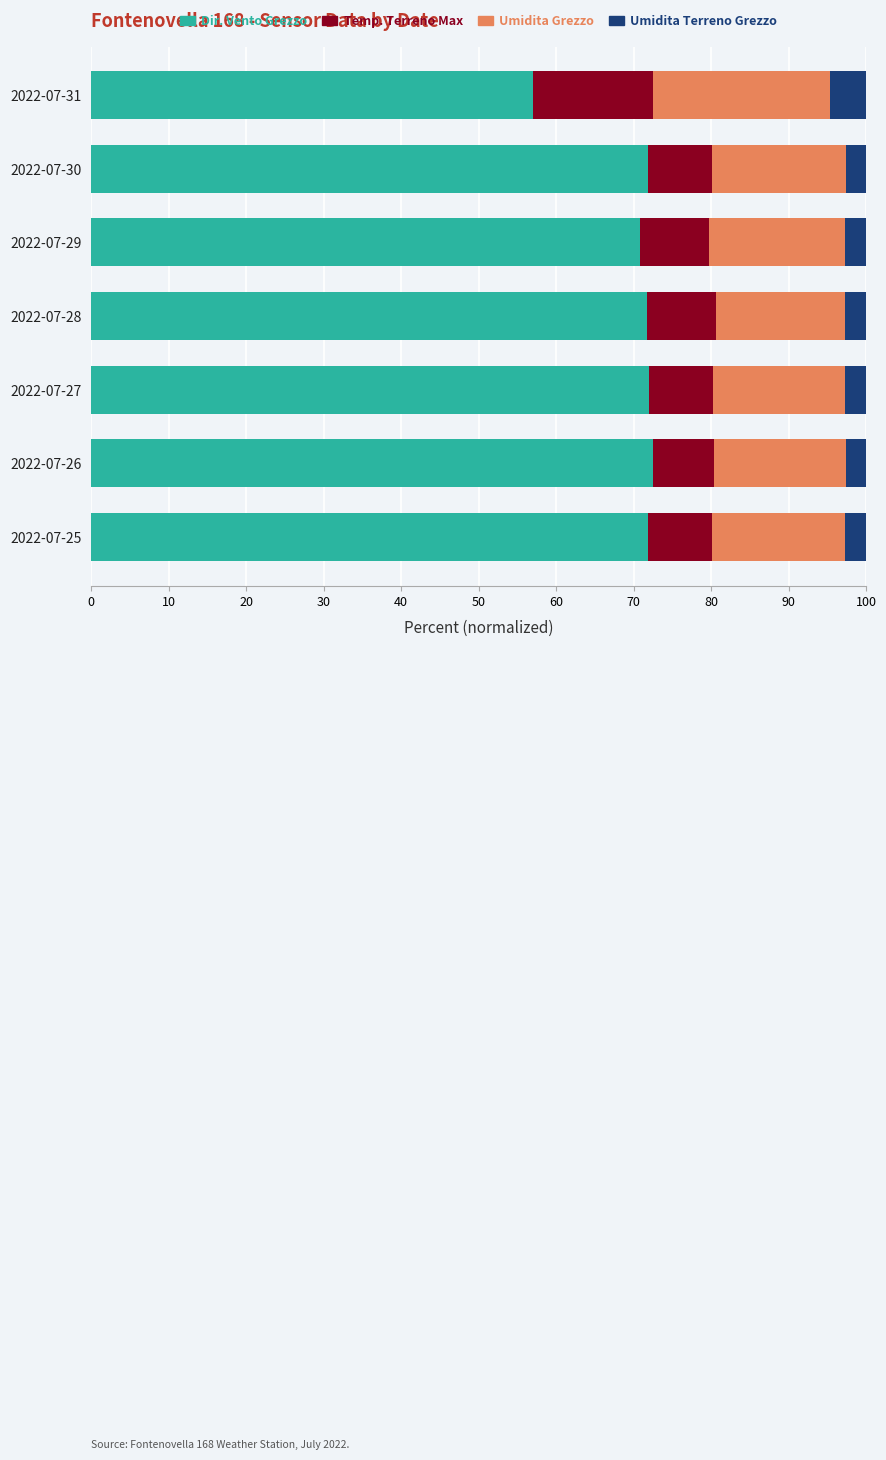

At which label does Dir. Vento Grezzo reach its minimum?

2022-07-31